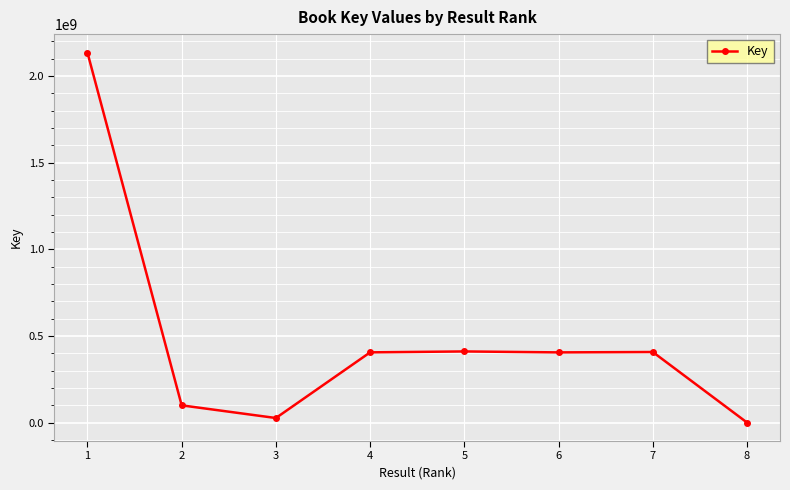

Is it true that the value at 2 is 100643960?

True